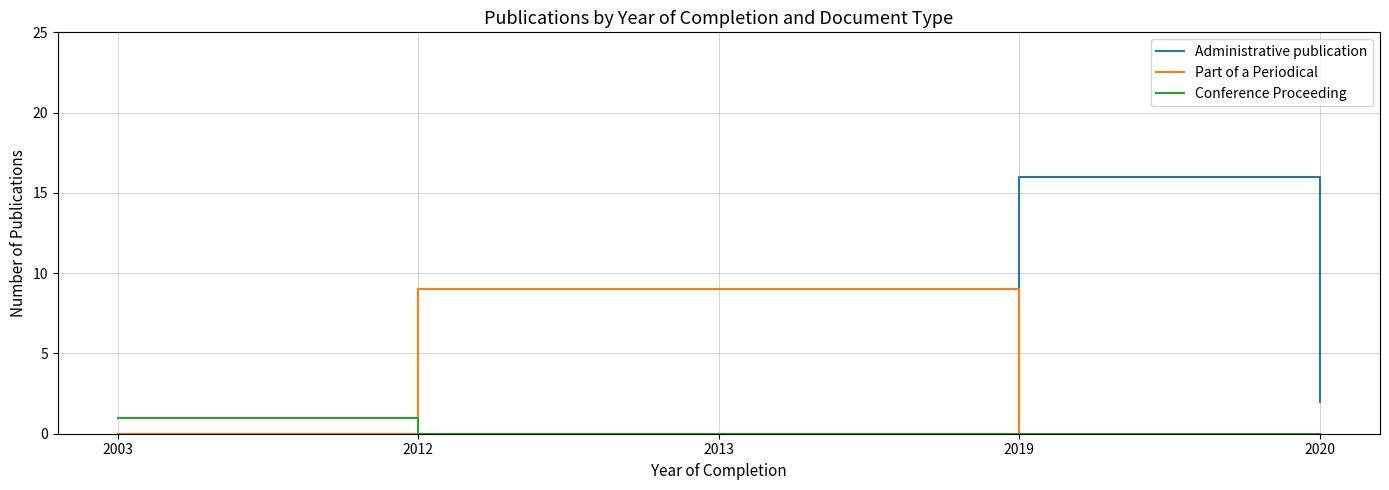

What is the total value across all series at 2012?

9